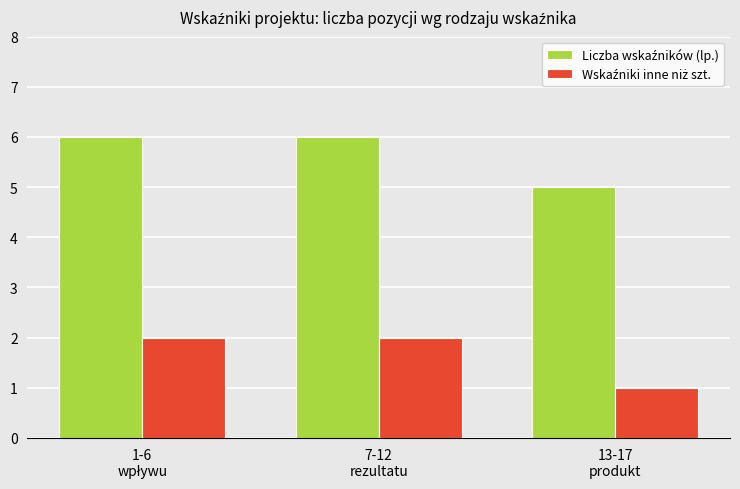

How many bars are there in total?

6